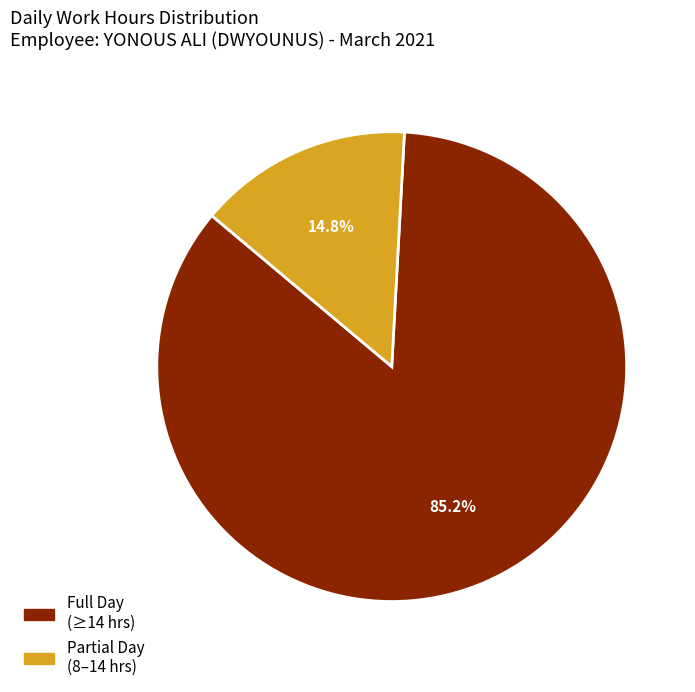

Is there a majority slice in this chart?

Yes